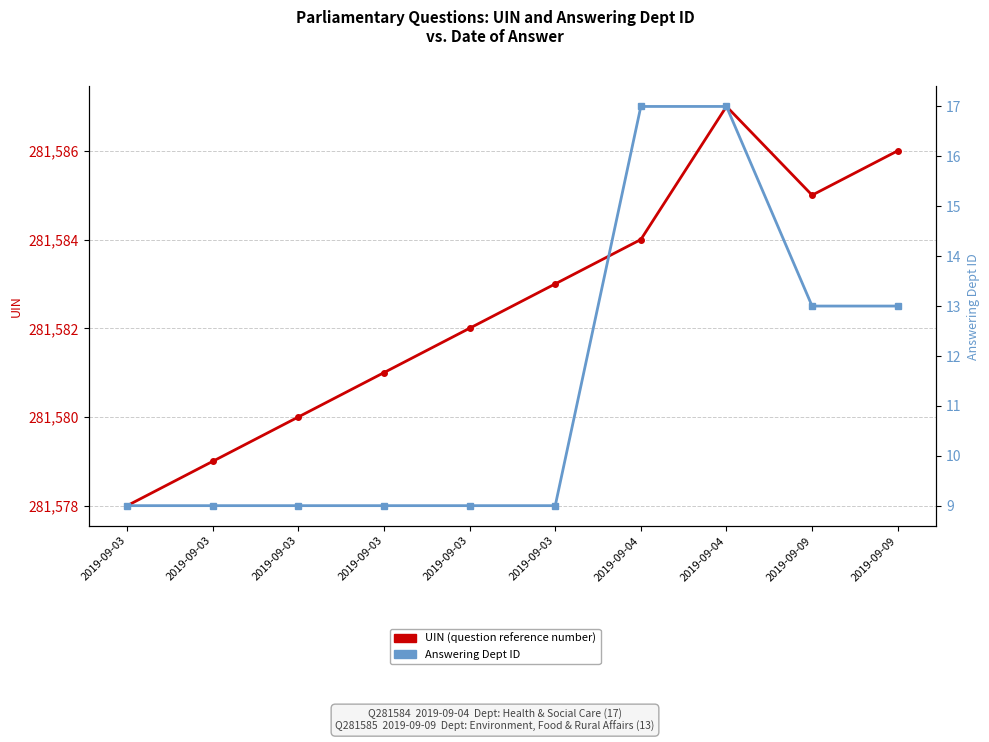

Count the number of data series in this chart.

2